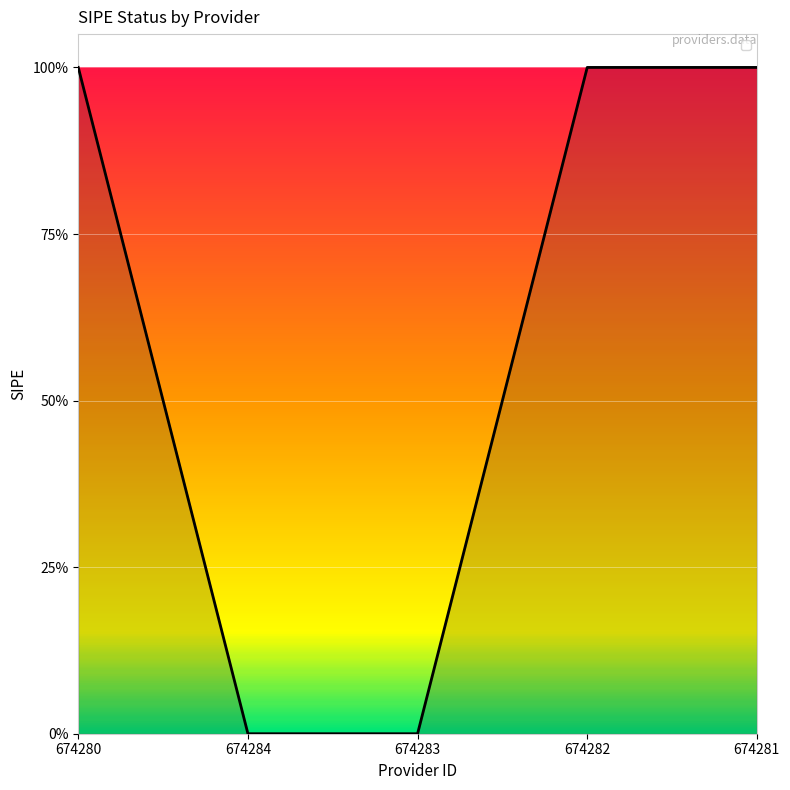

Rank the categories by value from lowest to highest.

674284, 674283, 674280, 674282, 674281